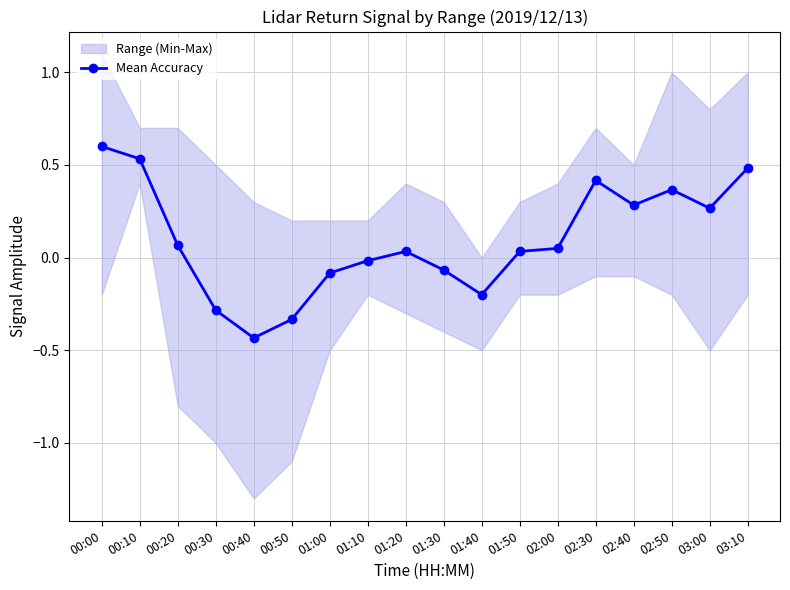

Is this an area chart (filled region under the line)?

No